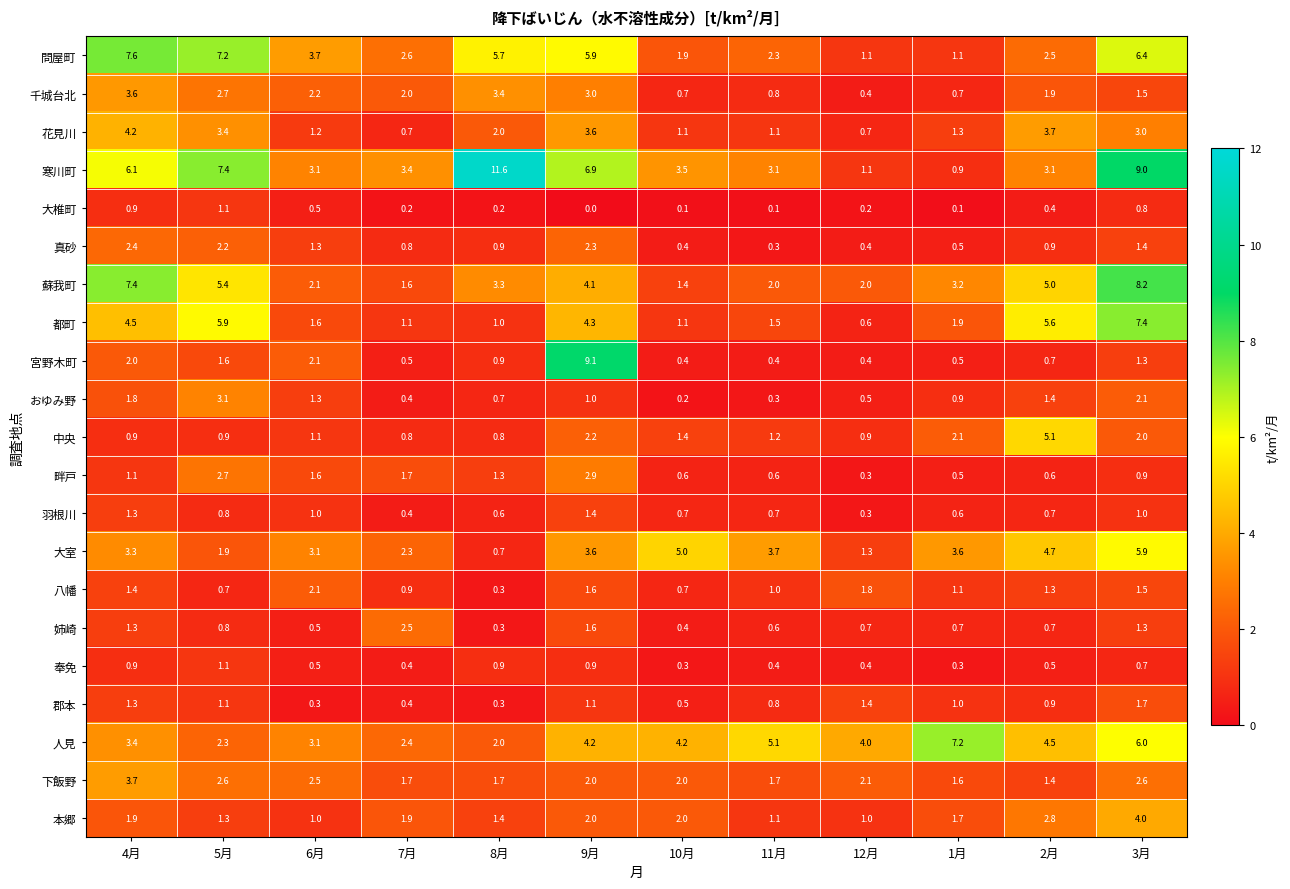

At which label does 問屋町 reach its peak?

4月